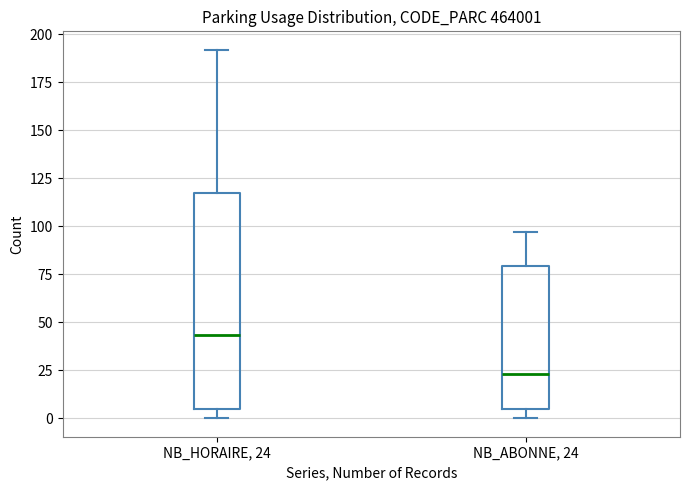

Reading left to right, transcribe this box plot: for each box, give where its median line is, the range the box spans, and where its two whiskers end, as read against the y-axis. The values are not printed on the chart, so give them approximately, as read against the axis.

NB_HORAIRE, 24: median 45, box 5 to 115, whiskers 0 to 190
NB_ABONNE, 24: median 25, box 5 to 80, whiskers 0 to 95